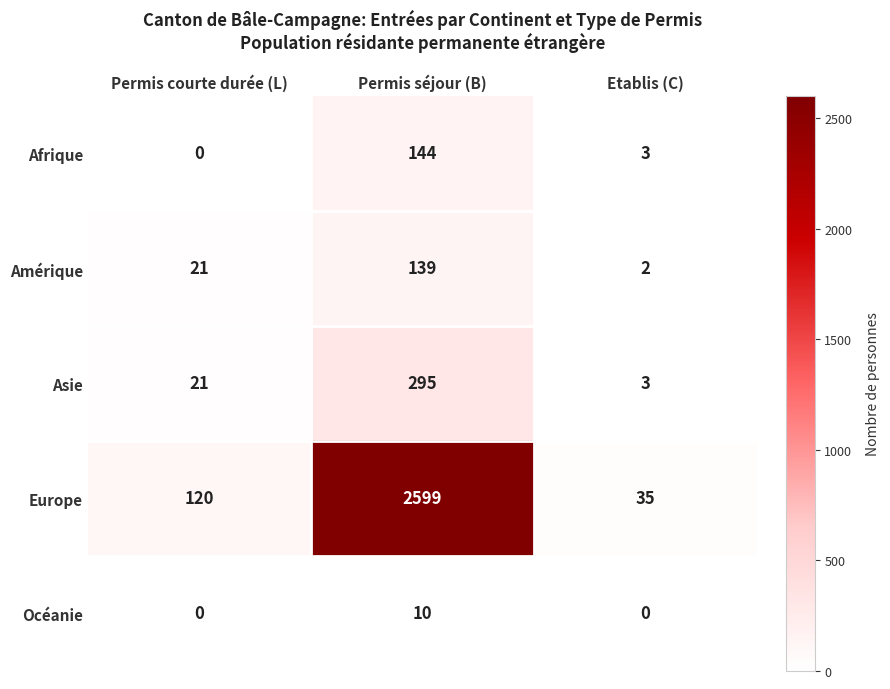

Rank the series by their maximum value, from lowest to highest.

Océanie, Amérique, Afrique, Asie, Europe